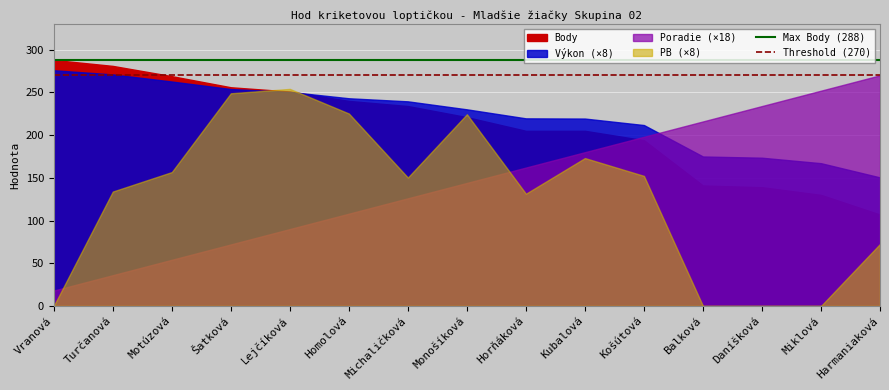

The value of Max Body (288) at Vranová is 288. True or false?

True